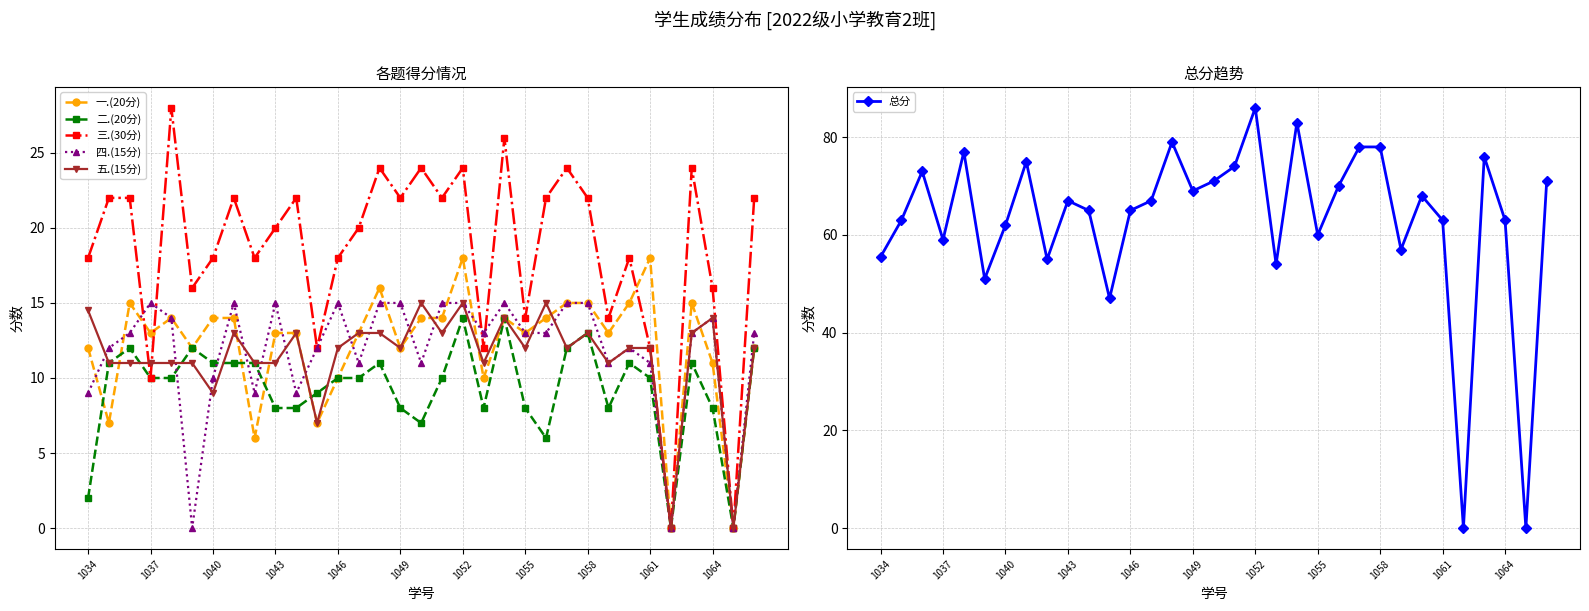

What is the maximum value for 五.(15分)?

15.0